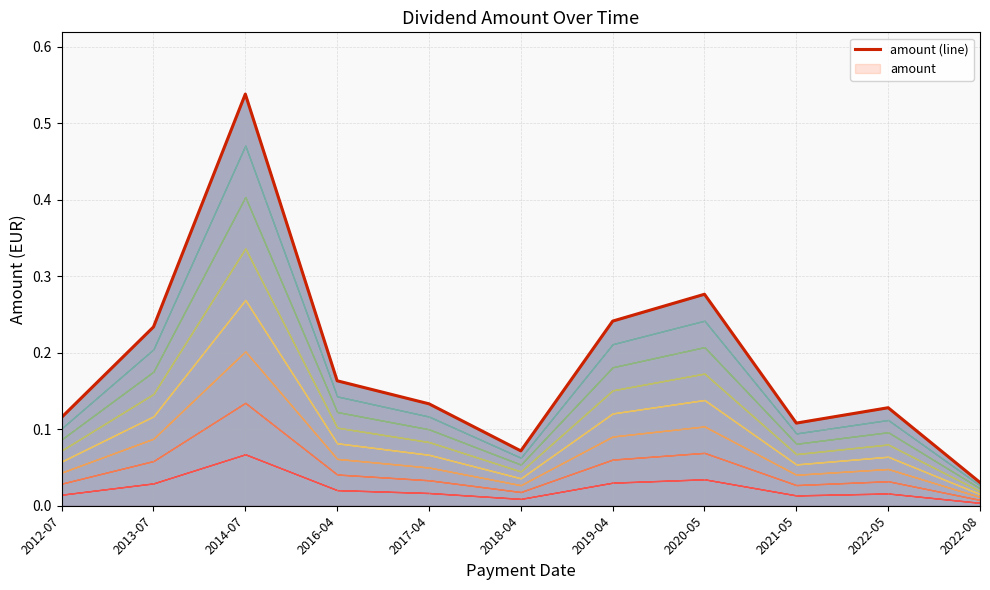

List the labels in order of value, smallest first.

2022-08, 2018-04, 2021-05, 2012-07, 2022-05, 2017-04, 2016-04, 2013-07, 2019-04, 2020-05, 2014-07